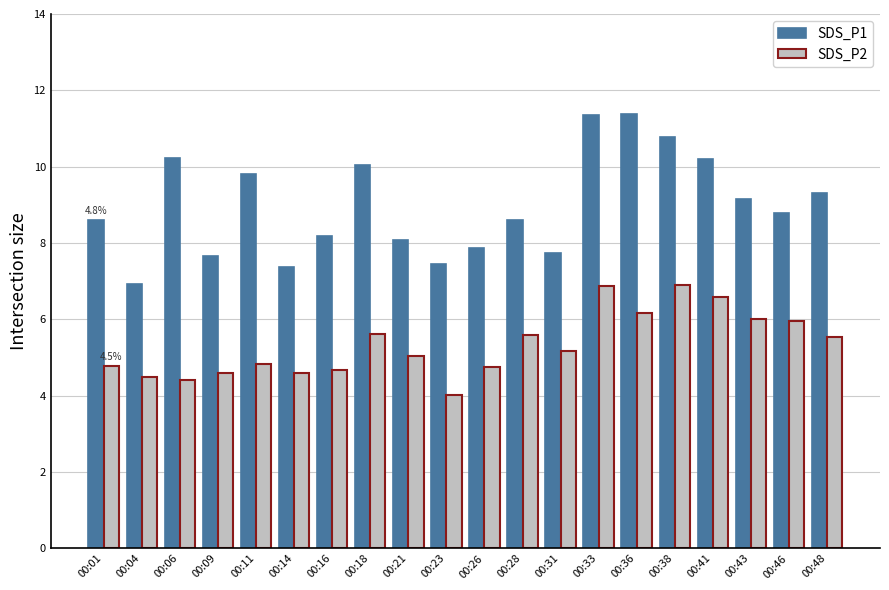

What is the minimum value shown in the chart?

4.0